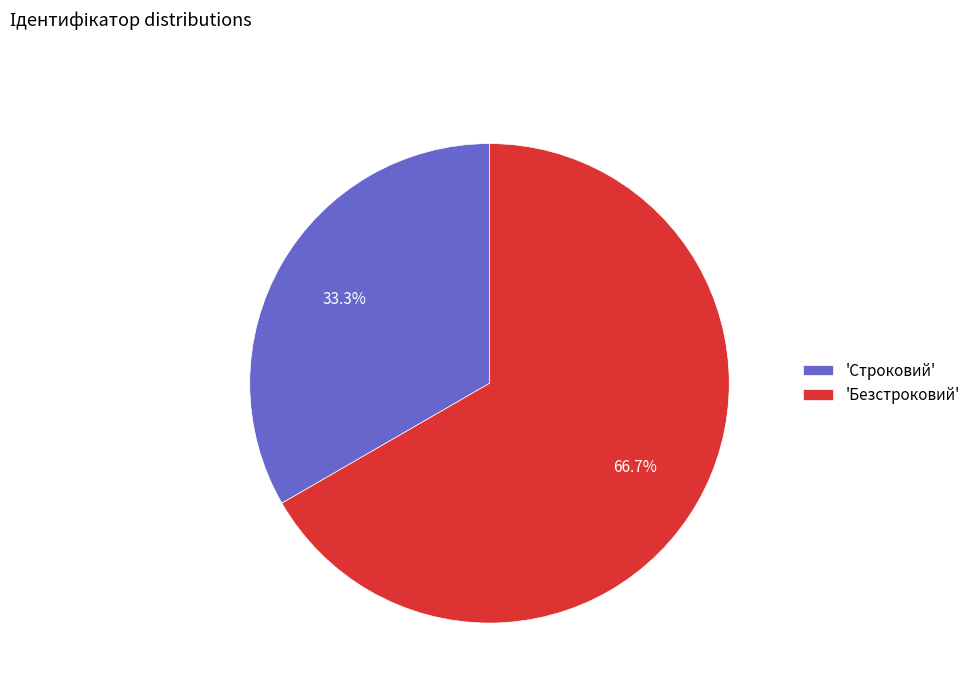

To the nearest percent, what is the average slice percentage?

50%